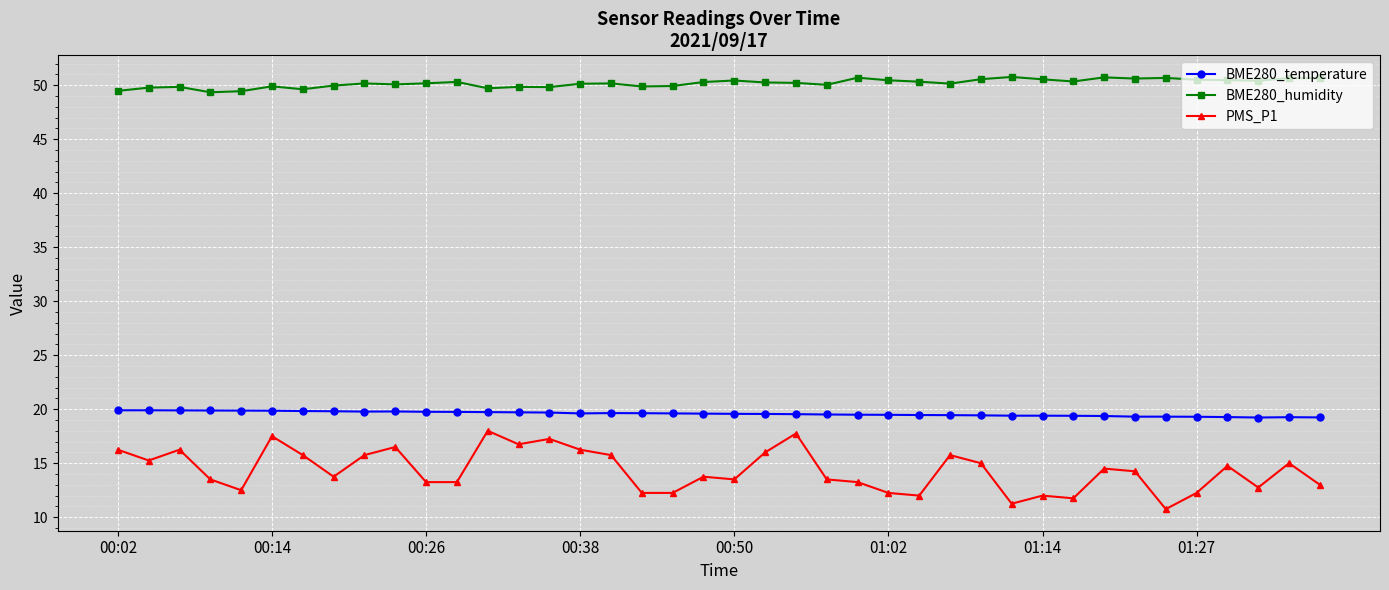

True or false: BME280_temperature and PMS_P1 intersect in this chart.

False